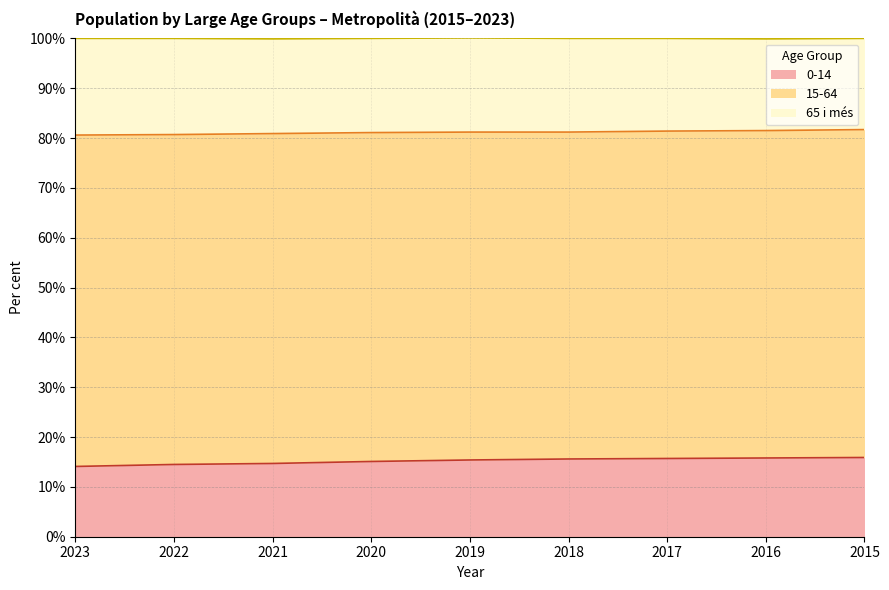

Read the 0-14 value at 2015.

15.9